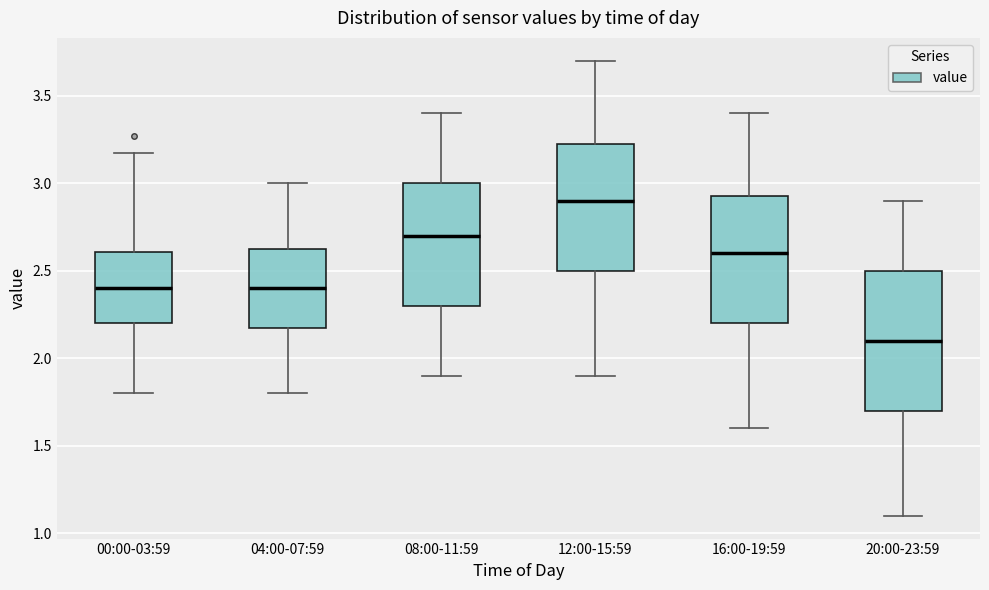

Which box has the highest median line?

12:00-15:59